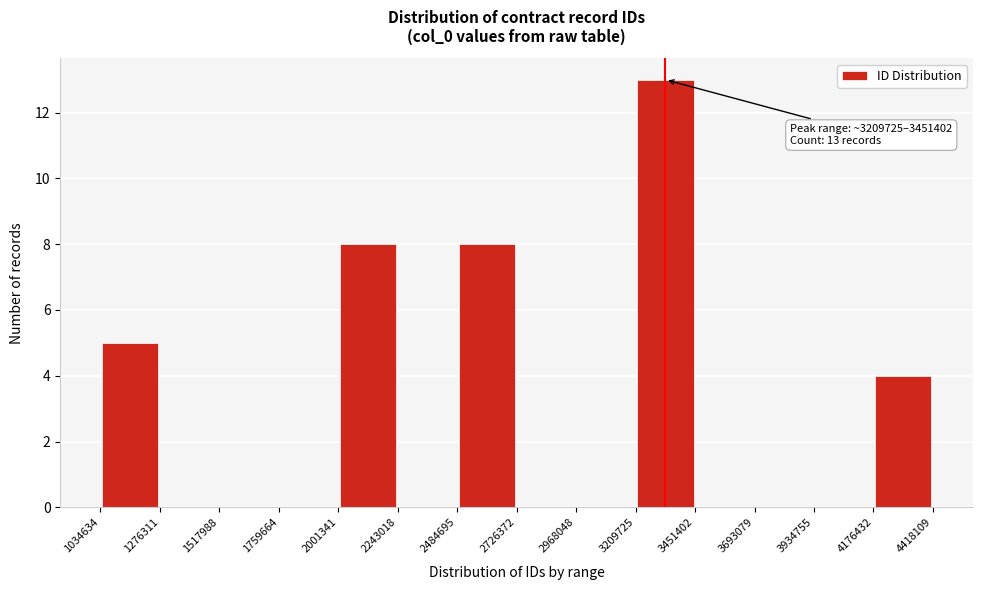

Which range on the x-axis has the tallest bar?

3209725 to 3451402